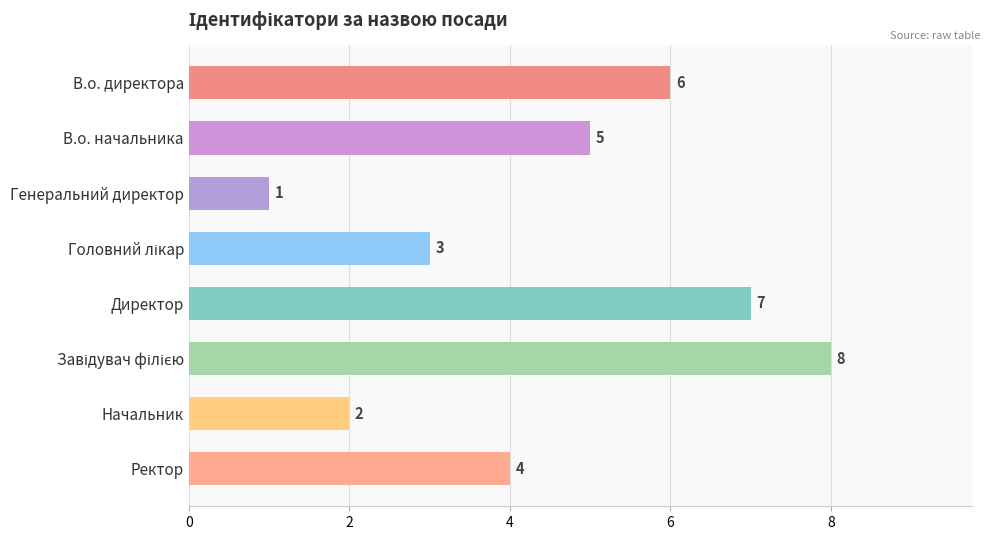

What is the sum of all values?

36